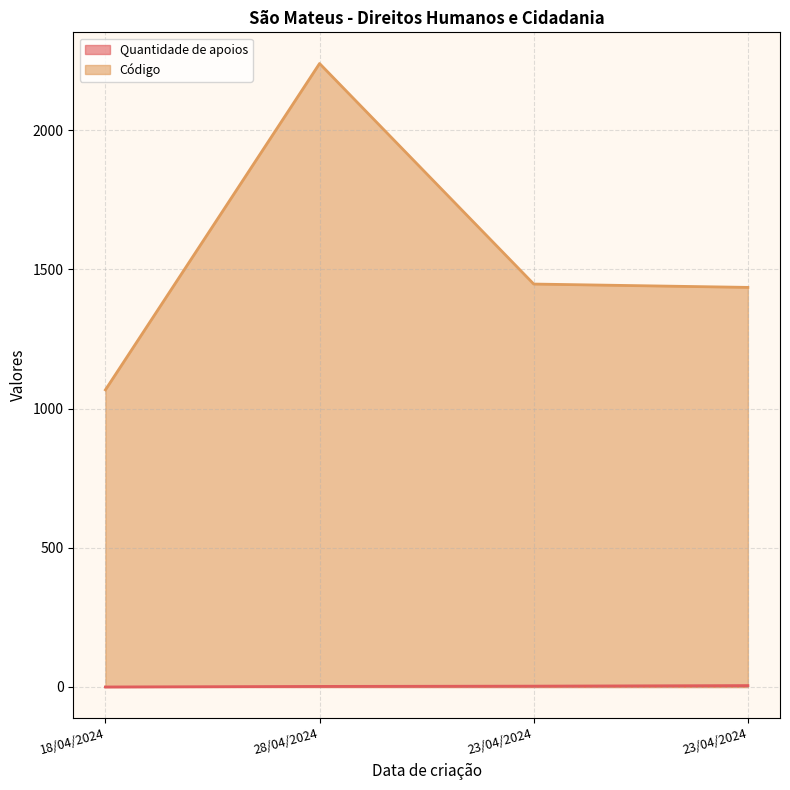

What is the difference between the second highest and minimum values in the Quantidade de apoios series?

3